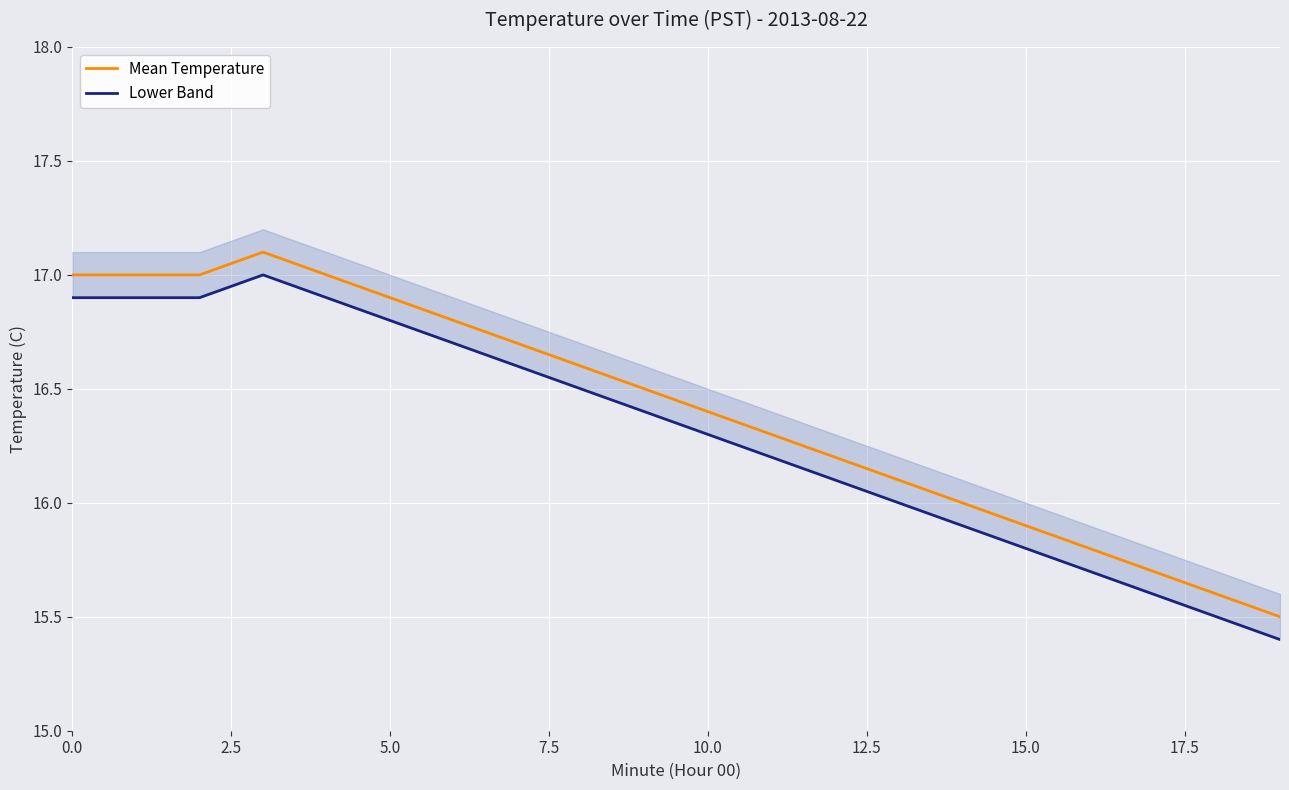

What is the sum of all Lower Band values?

326.1